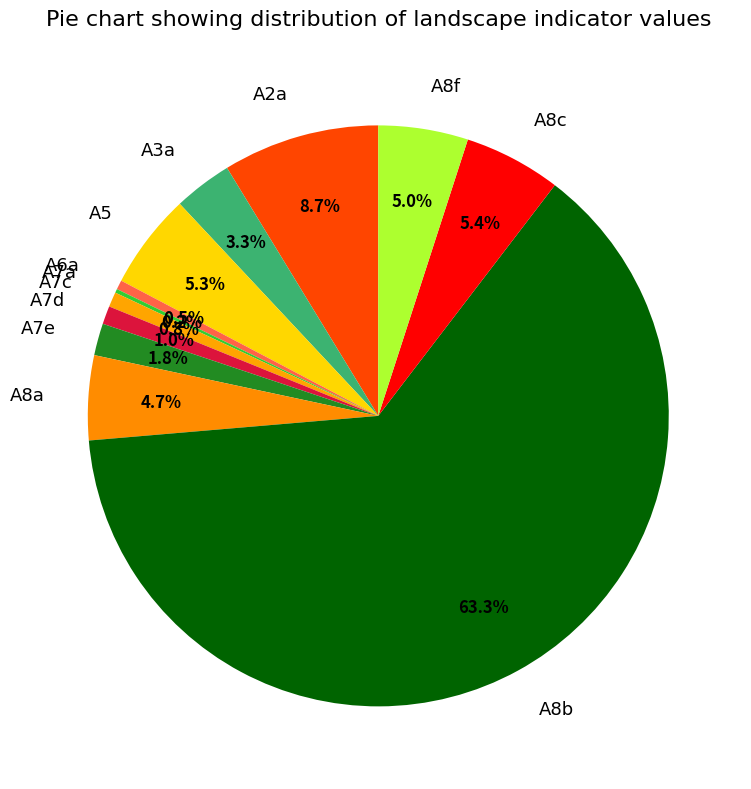

To the nearest percent, what is the average slice percentage?

8%